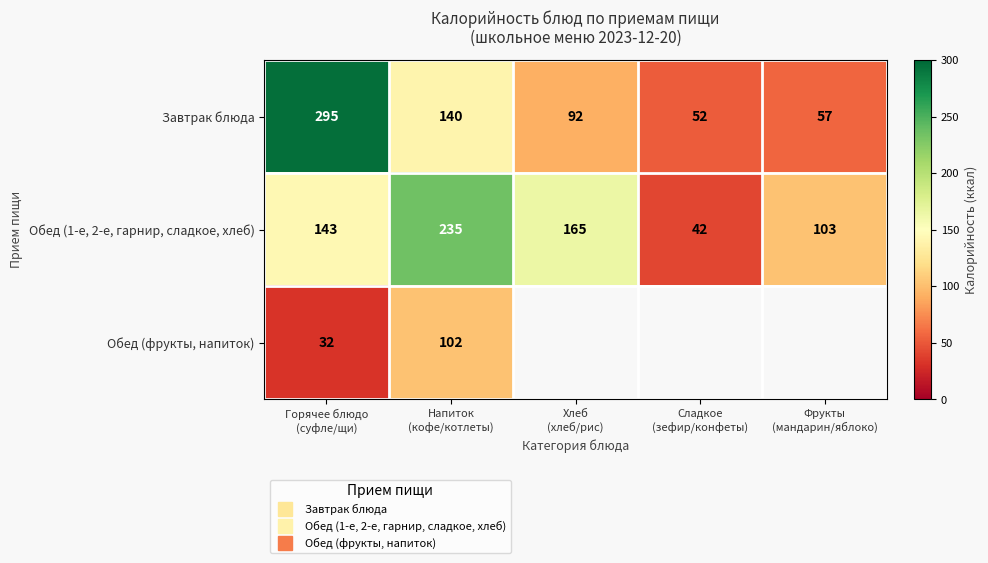

What is the difference between the maximum and minimum values in the Обед (1-е, 2-е, гарнир, сладкое, хлеб) series?

193.0